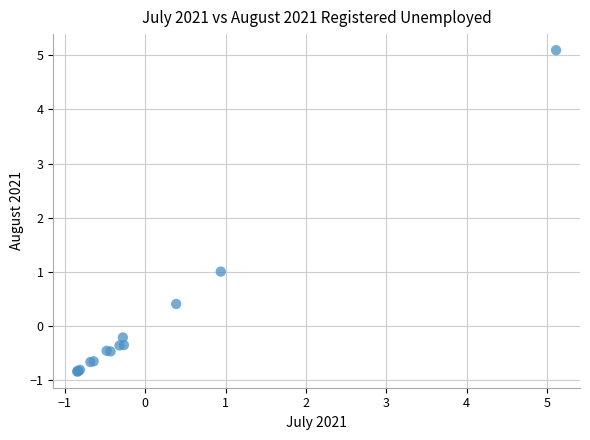

What Y value in the scatter plot is closest to 2?

1.0